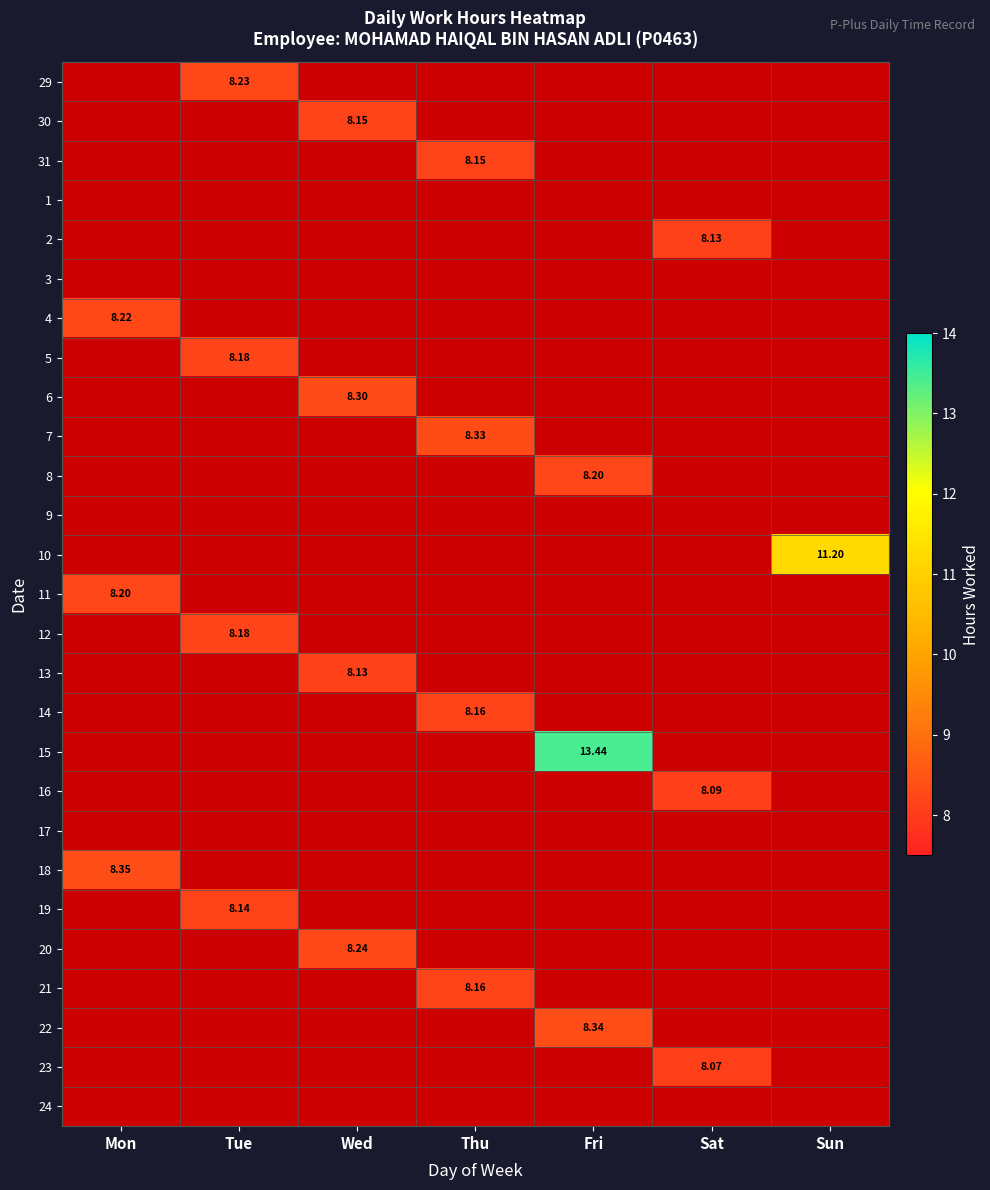

Which label corresponds to the smallest value in the chart?

Sat